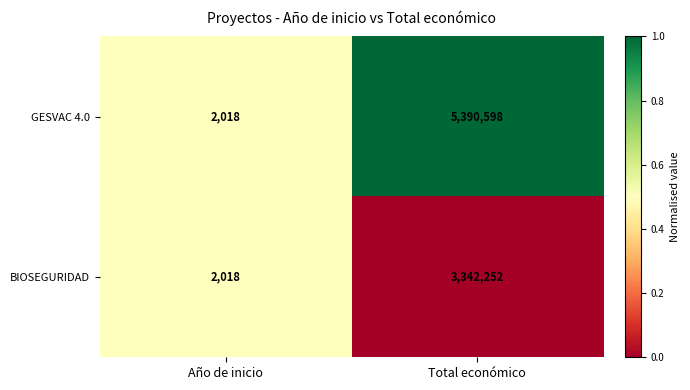

Between Año de inicio and Total económico, which series saw the biggest shift?

GESVAC 4.0